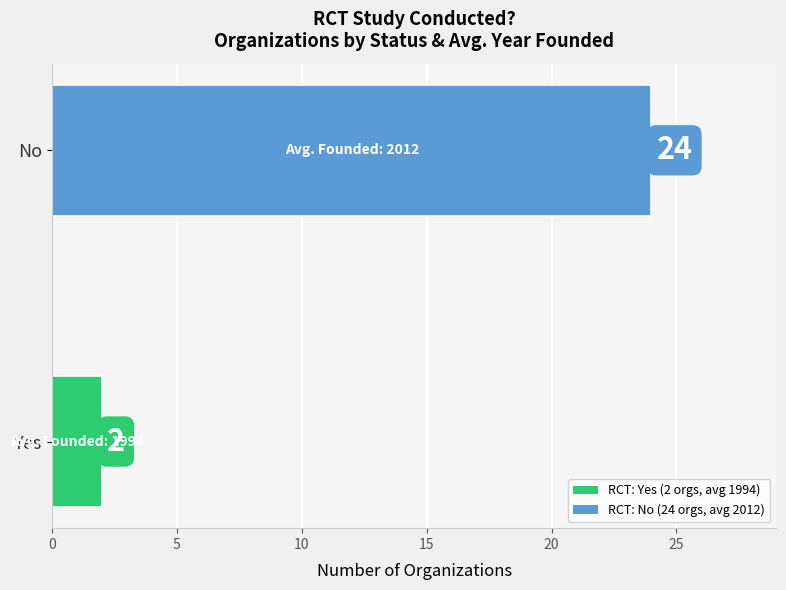

What is the sum of all values?

26